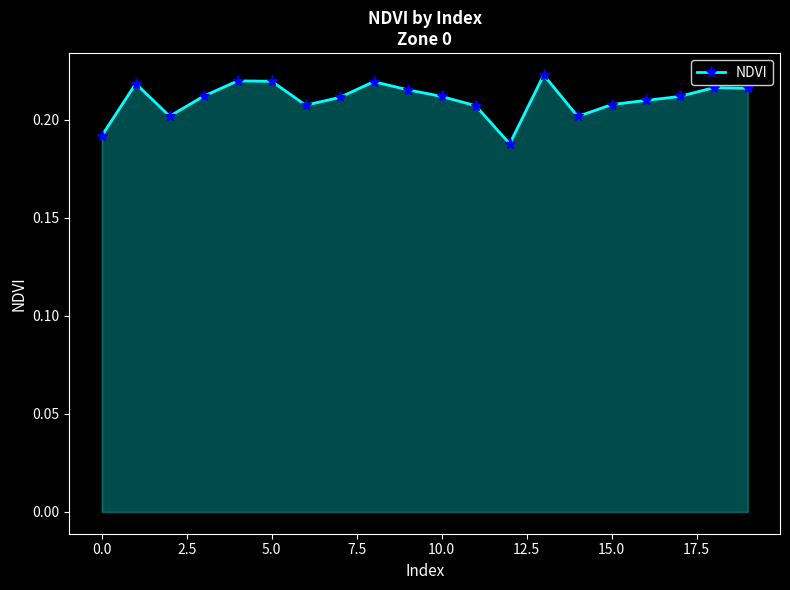

Count the number of data series in this chart.

1